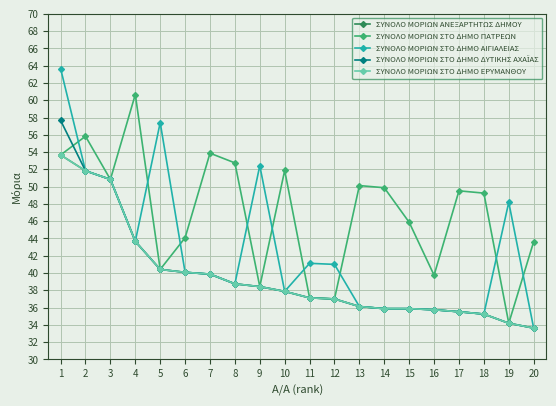

Is this an area chart (filled region under the line)?

No